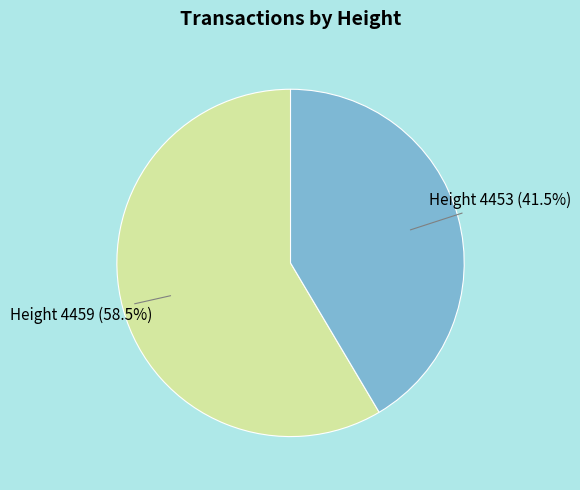

How many slices are in this pie chart?

2